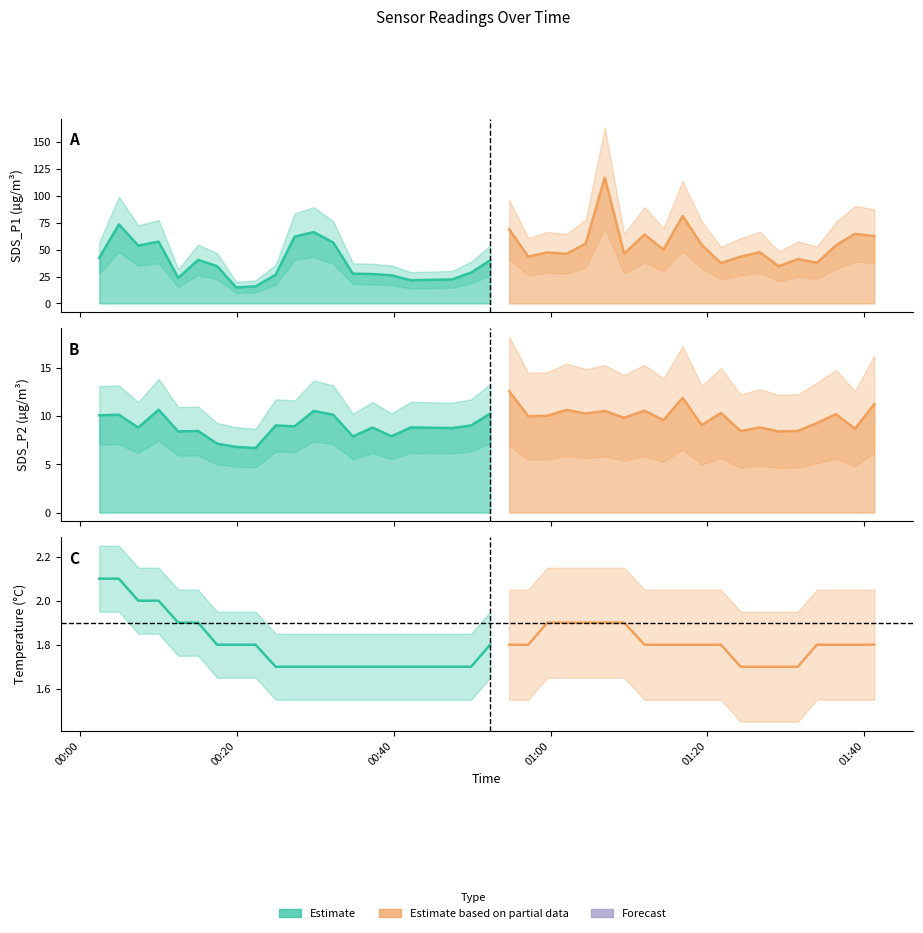

Which series has the widest spread of values?

Estimate